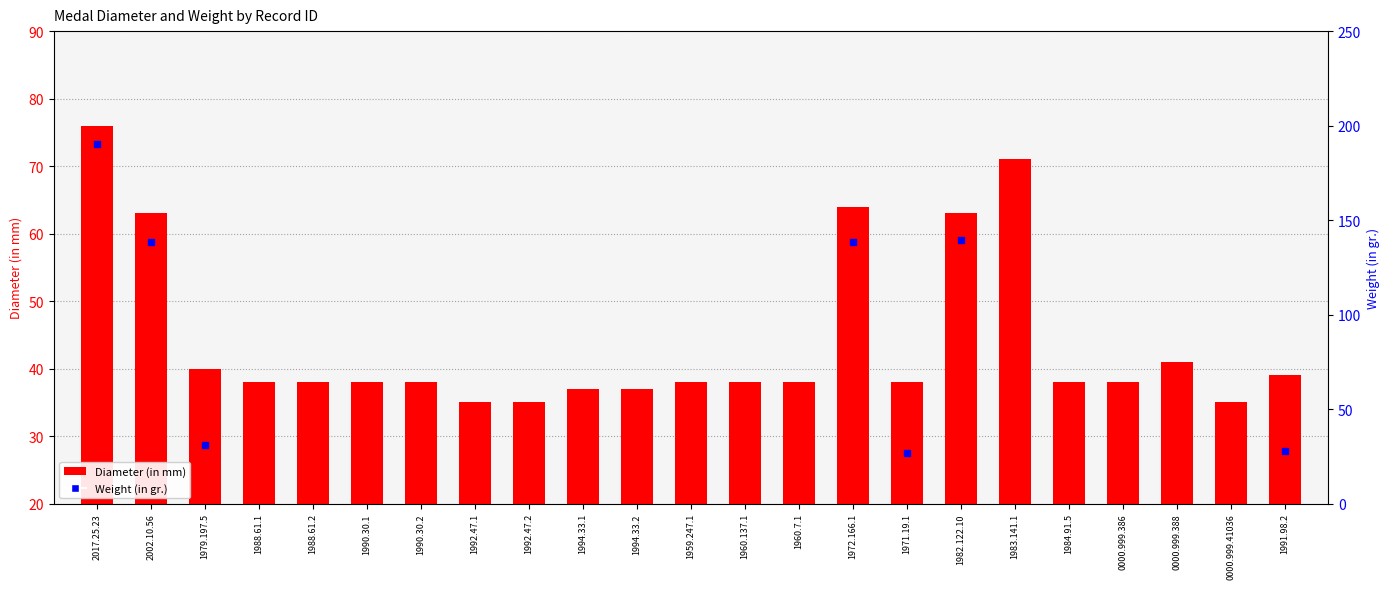

What is the maximum value shown in the chart?

76